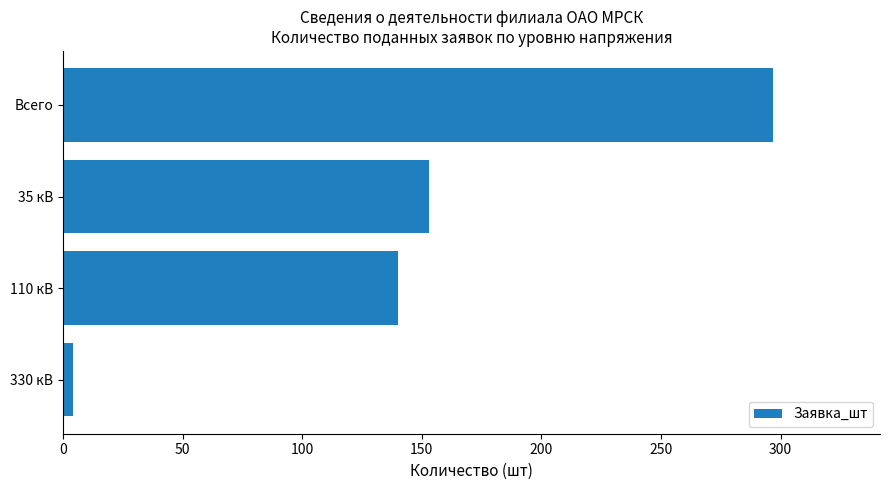

Rank the categories by value from highest to lowest.

Всего, 35 кВ, 110 кВ, 330 кВ